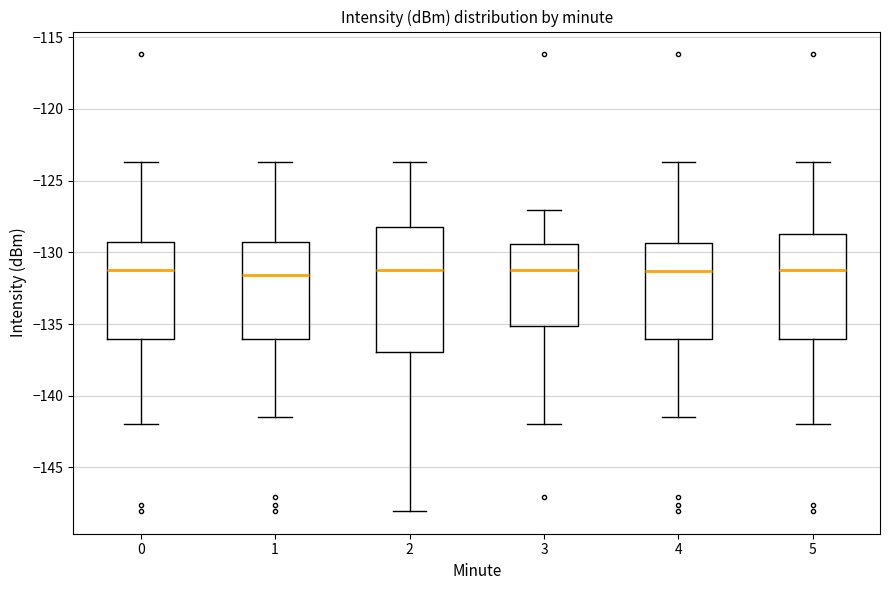

Where does the median line of the box at x = 0 sit on the y-axis? The values are not printed on the chart, so give them approximately, as read against the axis.

-131.0